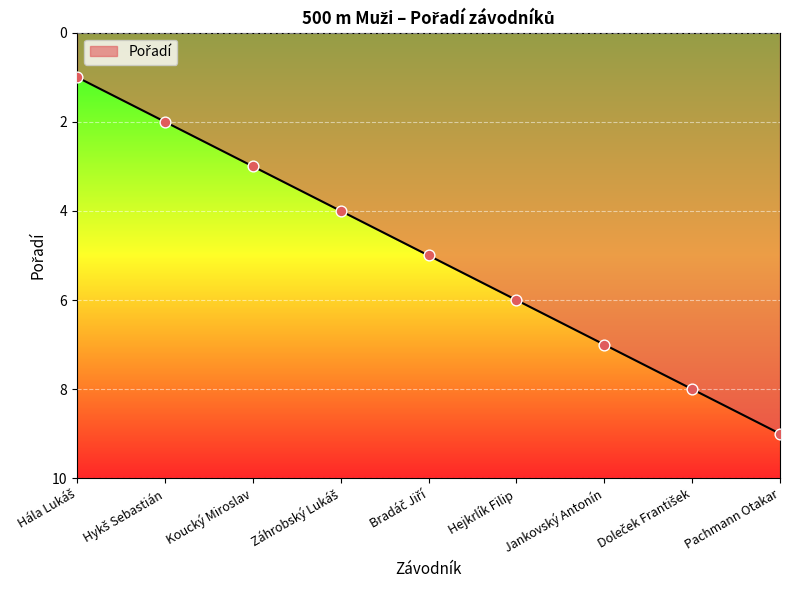

Approximately how many times larger is the value at Hejkrlík Filip compared to Koucký Miroslav?

2.0